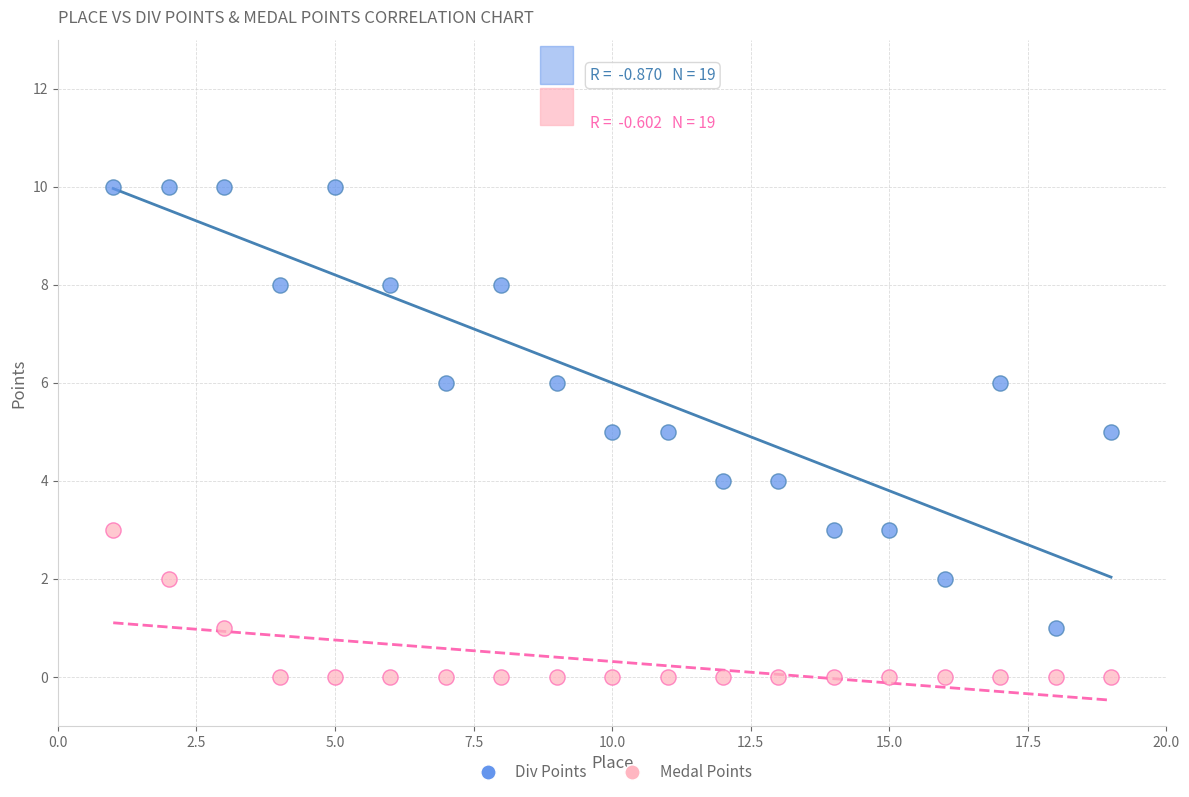

Which series has the largest Y range (max minus min)?

Div Points